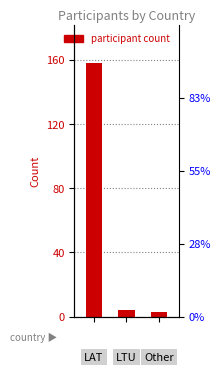

List the labels in order of value, smallest first.

2, 1, 0